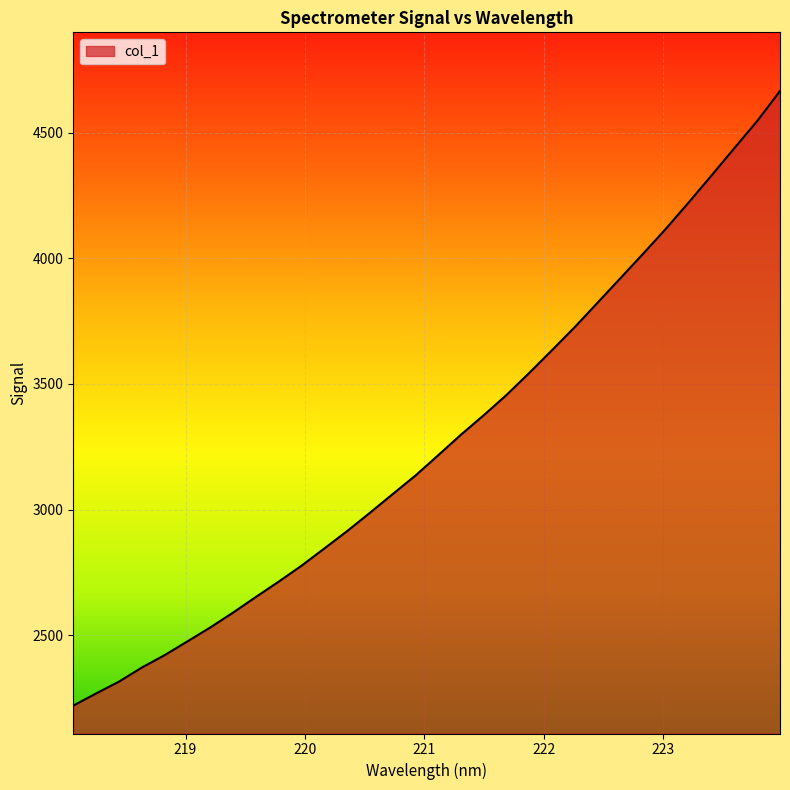

What is the difference between the maximum and minimum values?

2444.6